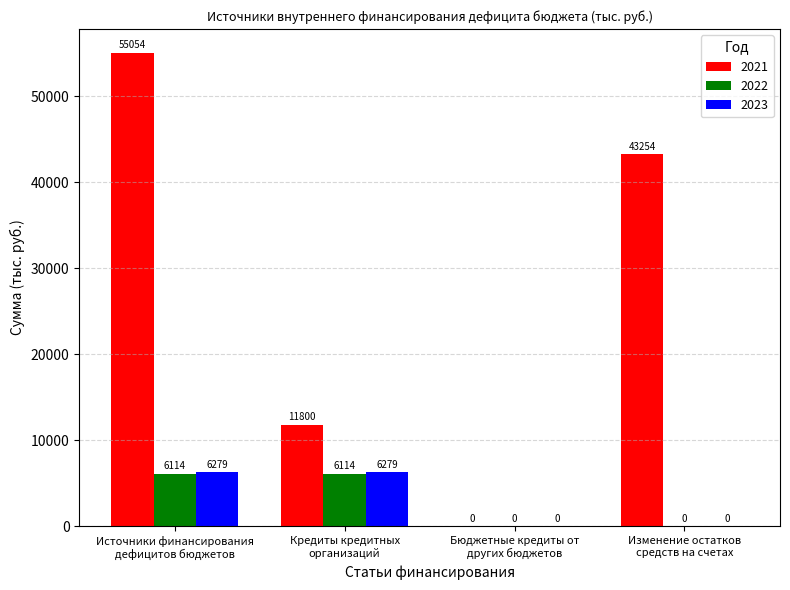

Which series has the largest total across all categories?

2021